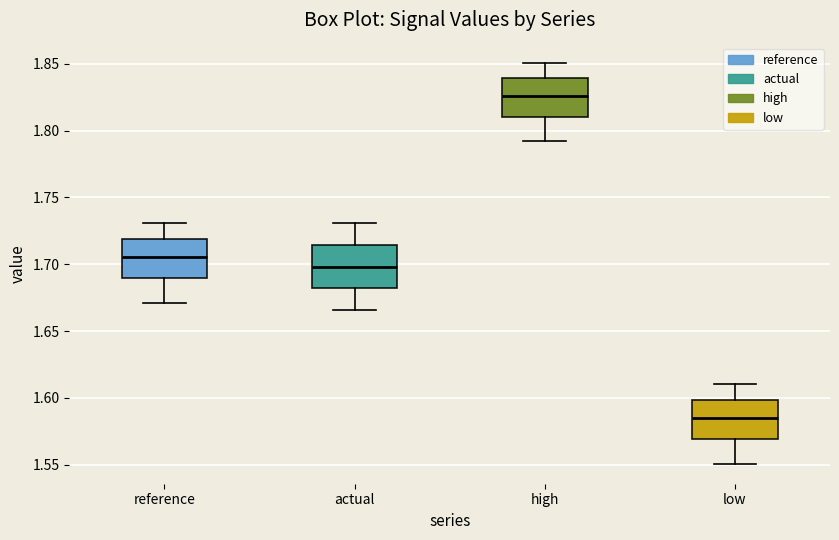

Which box's median line is the highest?

high